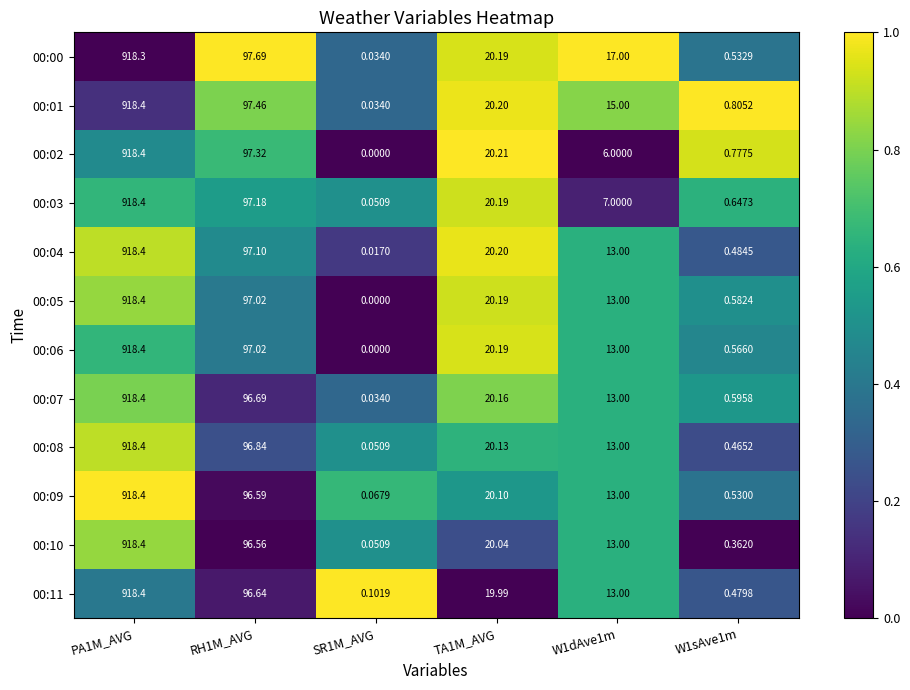

Reading left to right, what are all the values shown in this chart?

00:00: PA1M_AVG=918.3	RH1M_AVG=97.7	SR1M_AVG=0.0	TA1M_AVG=20.2	W1dAve1m=17.0	W1sAve1m=0.5
00:01: PA1M_AVG=918.4	RH1M_AVG=97.5	SR1M_AVG=0.0	TA1M_AVG=20.2	W1dAve1m=15.0	W1sAve1m=0.8
00:02: PA1M_AVG=918.4	RH1M_AVG=97.3	SR1M_AVG=0.0	TA1M_AVG=20.2	W1dAve1m=6.0	W1sAve1m=0.8
00:03: PA1M_AVG=918.4	RH1M_AVG=97.2	SR1M_AVG=0.1	TA1M_AVG=20.2	W1dAve1m=7.0	W1sAve1m=0.6
00:04: PA1M_AVG=918.4	RH1M_AVG=97.1	SR1M_AVG=0.0	TA1M_AVG=20.2	W1dAve1m=13.0	W1sAve1m=0.5
00:05: PA1M_AVG=918.4	RH1M_AVG=97.0	SR1M_AVG=0.0	TA1M_AVG=20.2	W1dAve1m=13.0	W1sAve1m=0.6
00:06: PA1M_AVG=918.4	RH1M_AVG=97.0	SR1M_AVG=0.0	TA1M_AVG=20.2	W1dAve1m=13.0	W1sAve1m=0.6
00:07: PA1M_AVG=918.4	RH1M_AVG=96.7	SR1M_AVG=0.0	TA1M_AVG=20.2	W1dAve1m=13.0	W1sAve1m=0.6
00:08: PA1M_AVG=918.4	RH1M_AVG=96.8	SR1M_AVG=0.1	TA1M_AVG=20.1	W1dAve1m=13.0	W1sAve1m=0.5
00:09: PA1M_AVG=918.4	RH1M_AVG=96.6	SR1M_AVG=0.1	TA1M_AVG=20.1	W1dAve1m=13.0	W1sAve1m=0.5
00:10: PA1M_AVG=918.4	RH1M_AVG=96.6	SR1M_AVG=0.1	TA1M_AVG=20.0	W1dAve1m=13.0	W1sAve1m=0.4
00:11: PA1M_AVG=918.4	RH1M_AVG=96.6	SR1M_AVG=0.1	TA1M_AVG=20.0	W1dAve1m=13.0	W1sAve1m=0.5